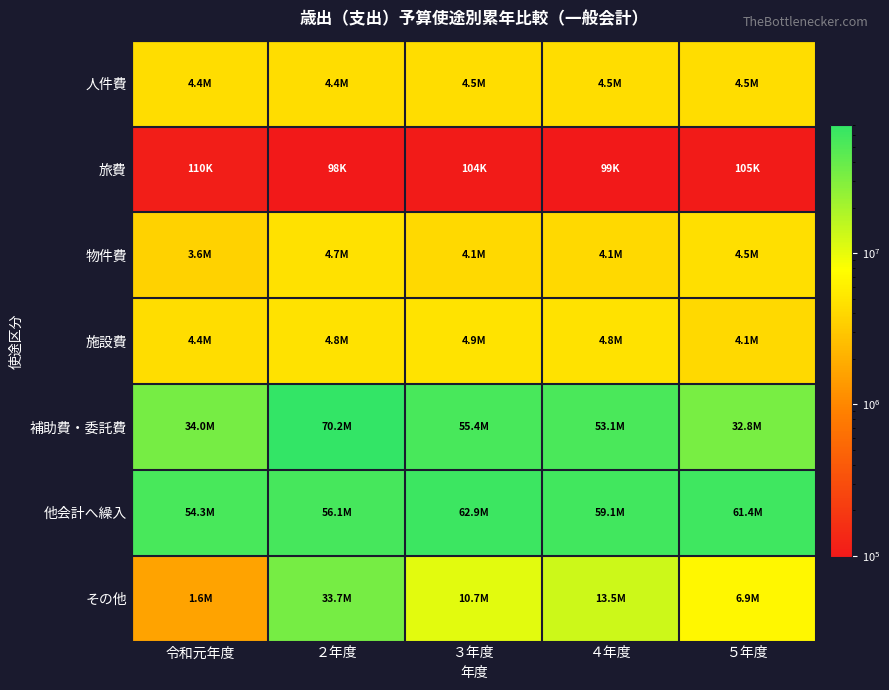

List the series in order of their peak value, lowest first.

旅費, 人件費, 物件費, 施設費, その他, 他会計へ繰入, 補助費・委託費